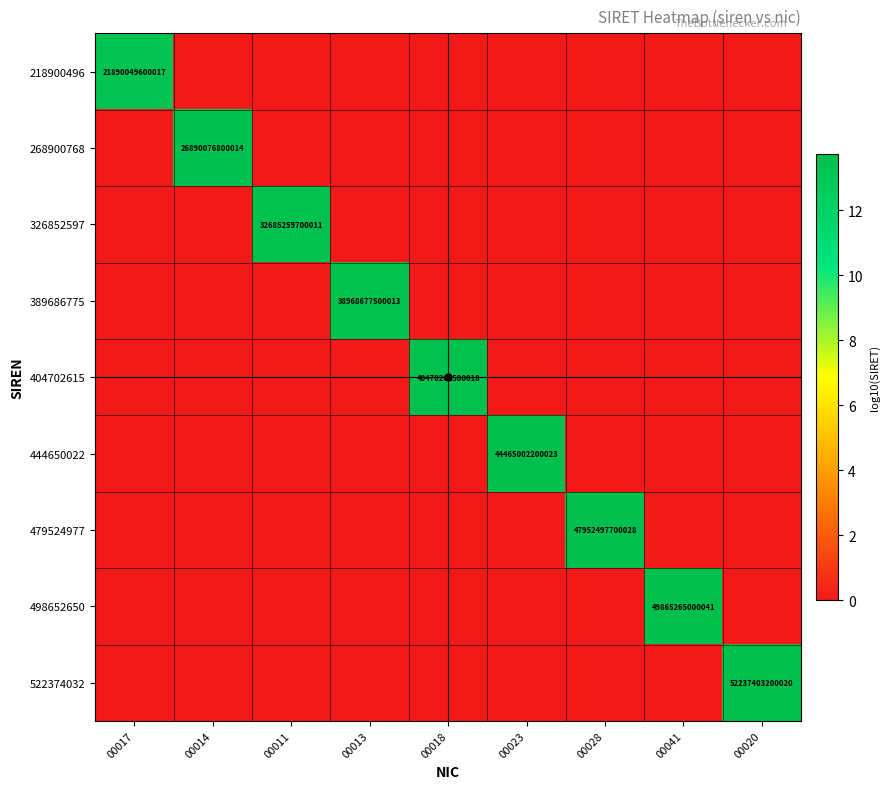

Is the value of 268900768 at 00017 greater than the value of 326852597 at 00013?

No